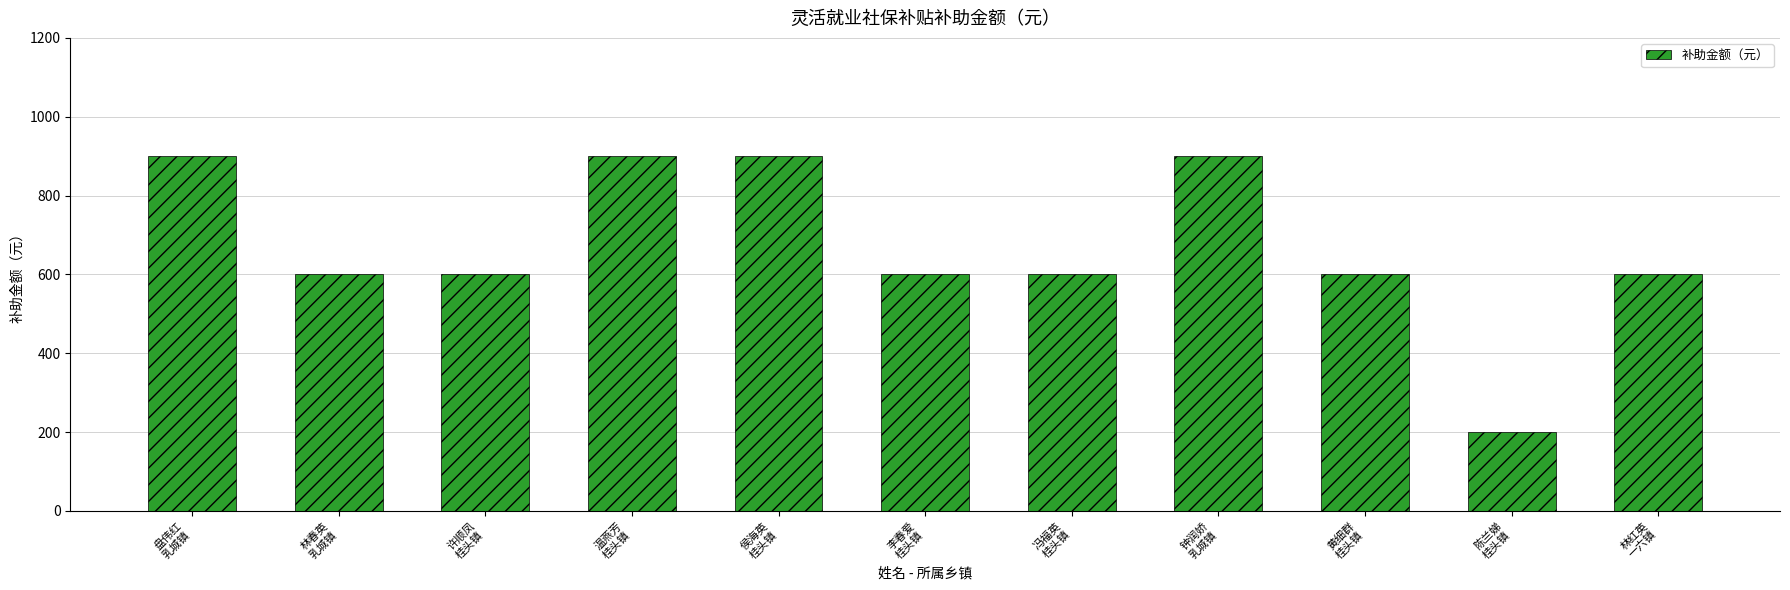

Reading left to right, what are all the values shown in this chart?

盘伟红
乳城镇=900	林春英
乳城镇=600	许顺凤
桂头镇=600	温燕芳
桂头镇=900	侯海英
桂头镇=900	李春爱
桂头镇=600	冯福英
桂头镇=600	钟润娇
乳城镇=900	黄细群
桂头镇=600	陈兰娣
桂头镇=200	林红英
一六镇=600